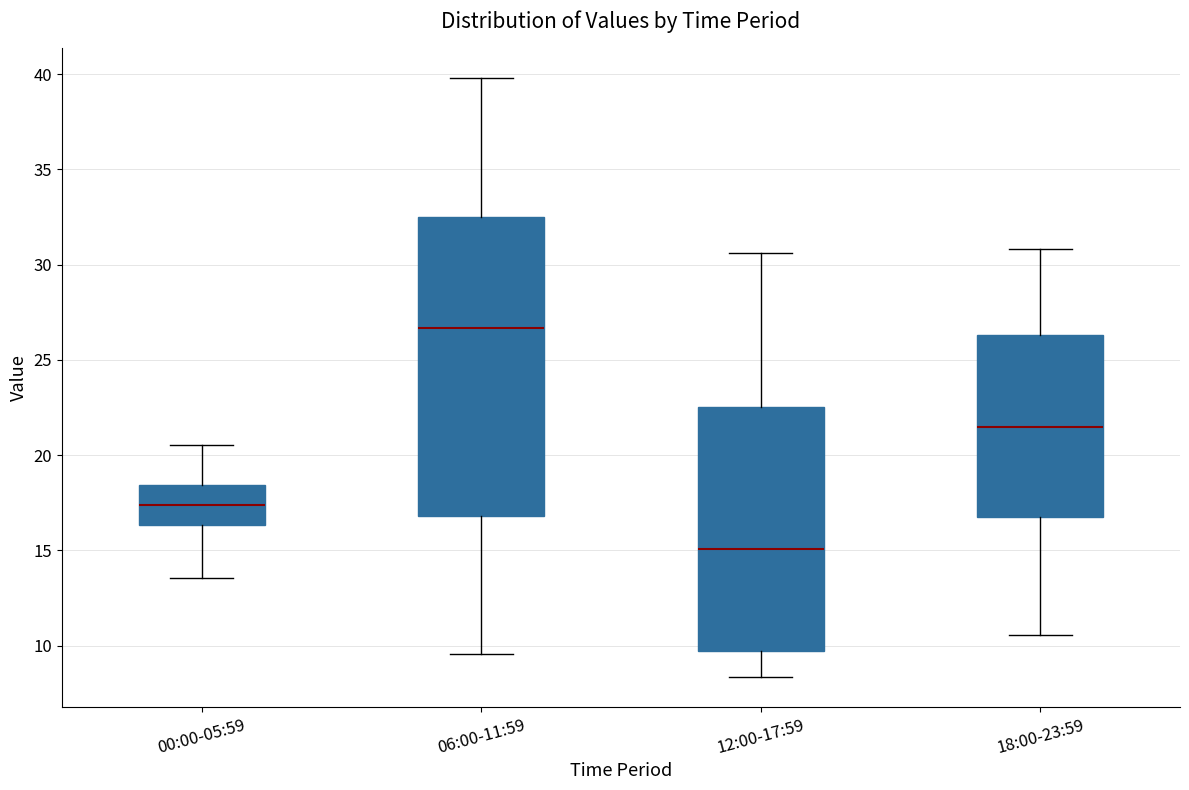

Comparing the boxes themselves (not the whiskers), which one is the tallest?

06:00-11:59